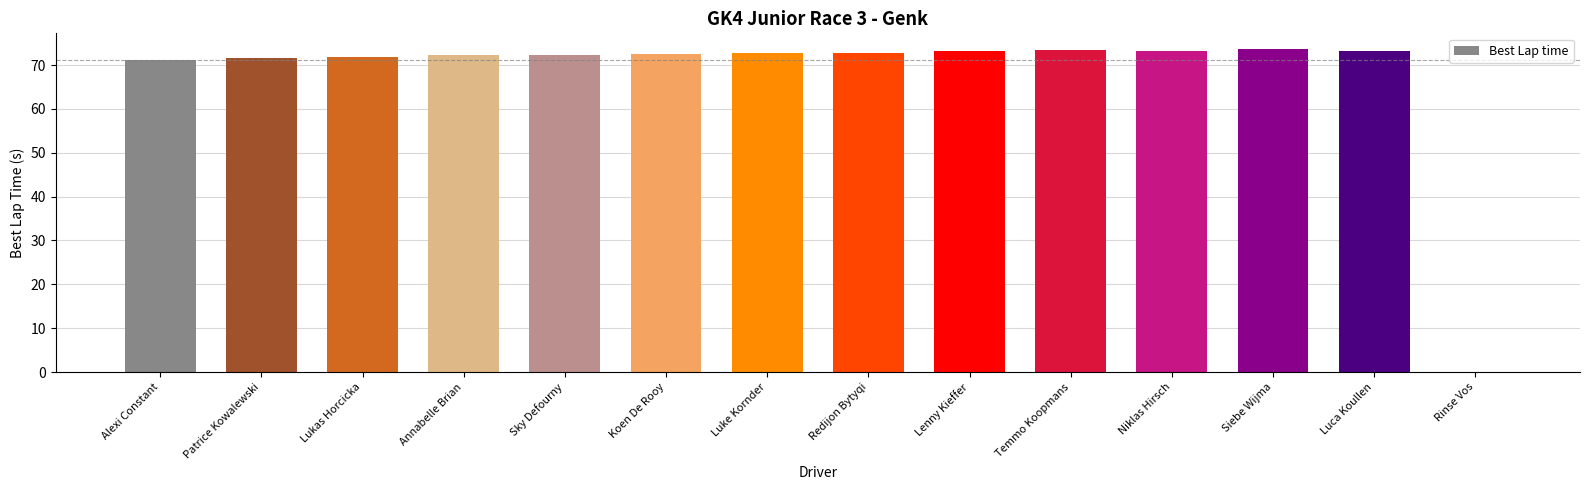

Between Temmo Koopmans and Rinse Vos, which is larger?

Temmo Koopmans